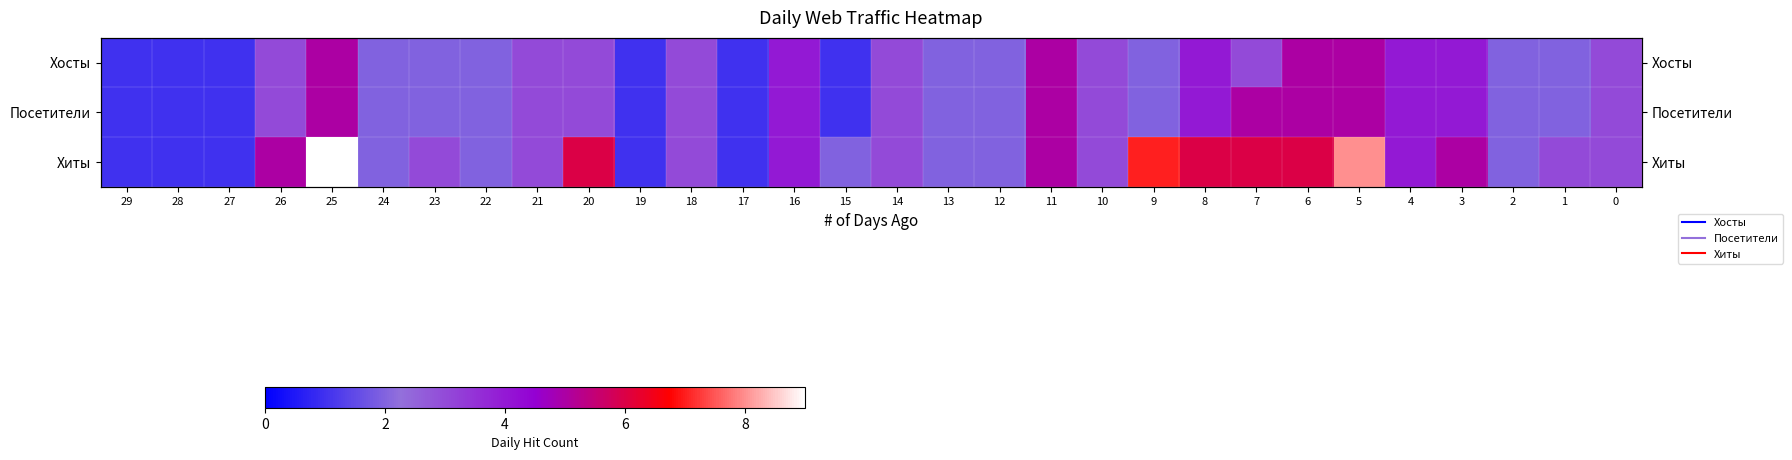

Which label corresponds to the smallest value in the chart?

29